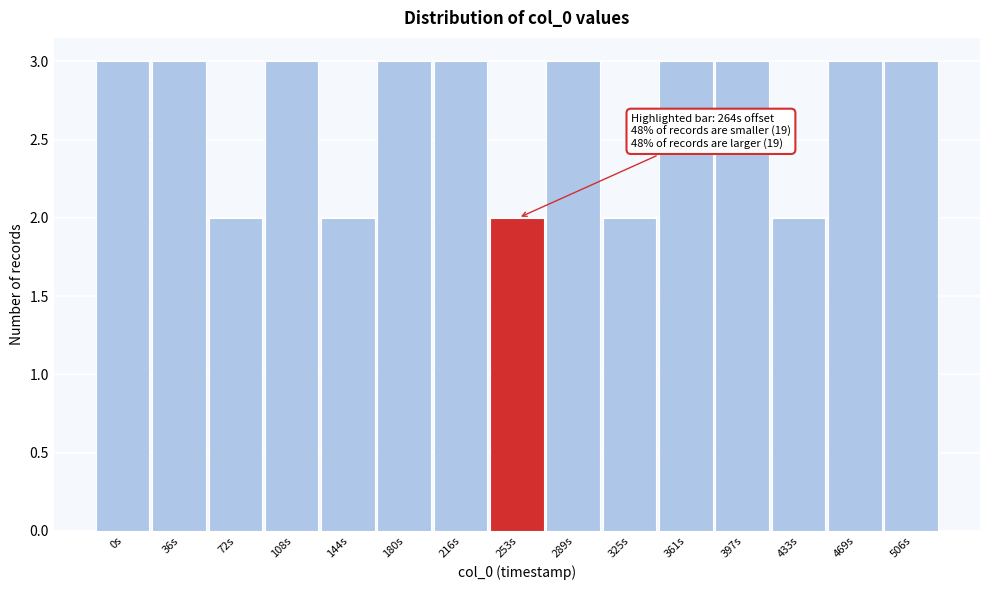

Reading right to left, transcribe all the data shown in this chart.

3	3	2	3	3	2	3	2	3	3	2	3	2	3	3